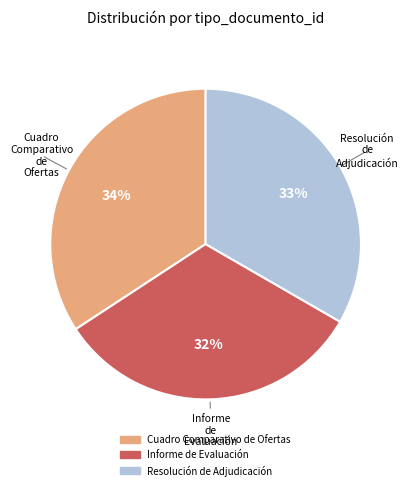

The Informe de Evaluación slice represents 32% of the pie. True or false?

True